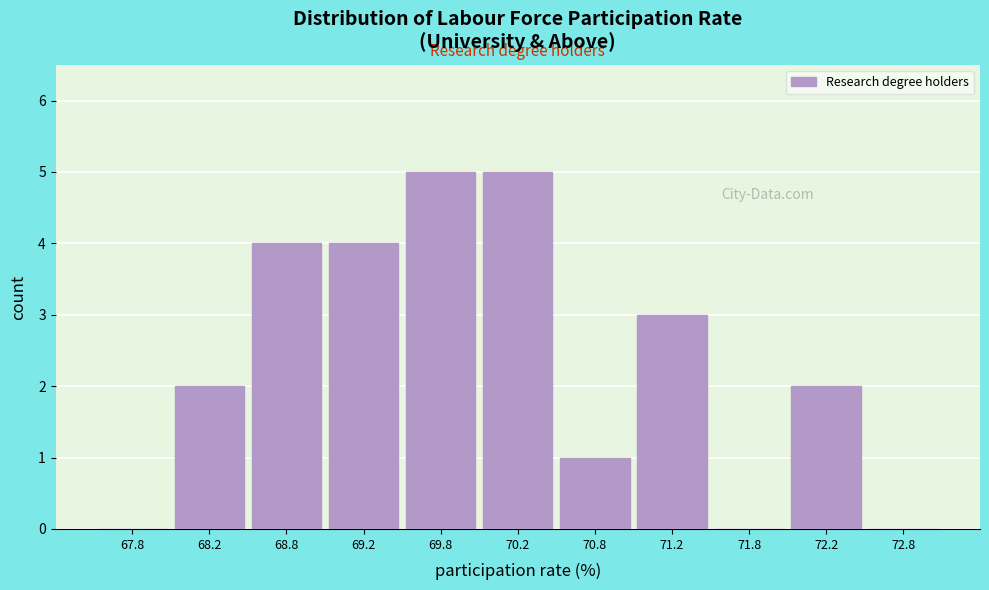

Reading left to right, transcribe this chart: for each bar, give the range it covers on the x-axis and its height. The values are not printed on the chart, so give them approximately, as read against the axis.

67.5 to 68.0: 0
68.0 to 68.5: 2
68.5 to 69.0: 4
69.0 to 69.5: 4
69.5 to 70.0: 5
70.0 to 70.5: 5
70.5 to 71.0: 1
71.0 to 71.5: 3
71.5 to 72.0: 0
72.0 to 72.5: 2
72.5 to 73.0: 0